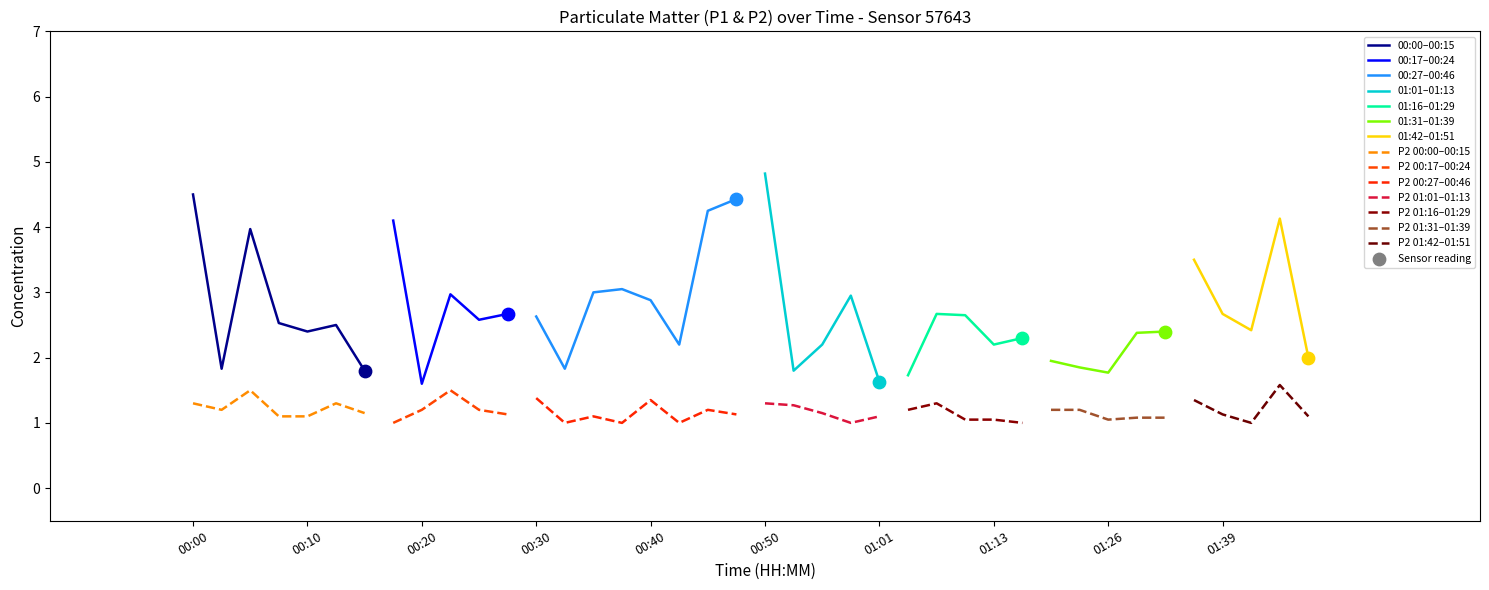

At which label does 00:00–00:15 first exceed 2?

00:00